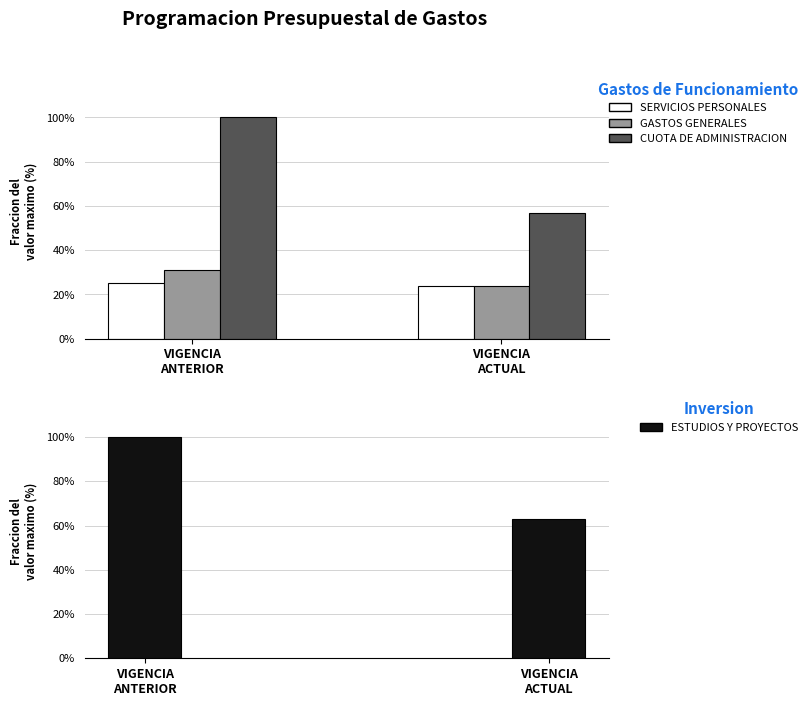

Between VIGENCIA
ACTUAL and VIGENCIA
ANTERIOR, which is larger?

VIGENCIA
ANTERIOR